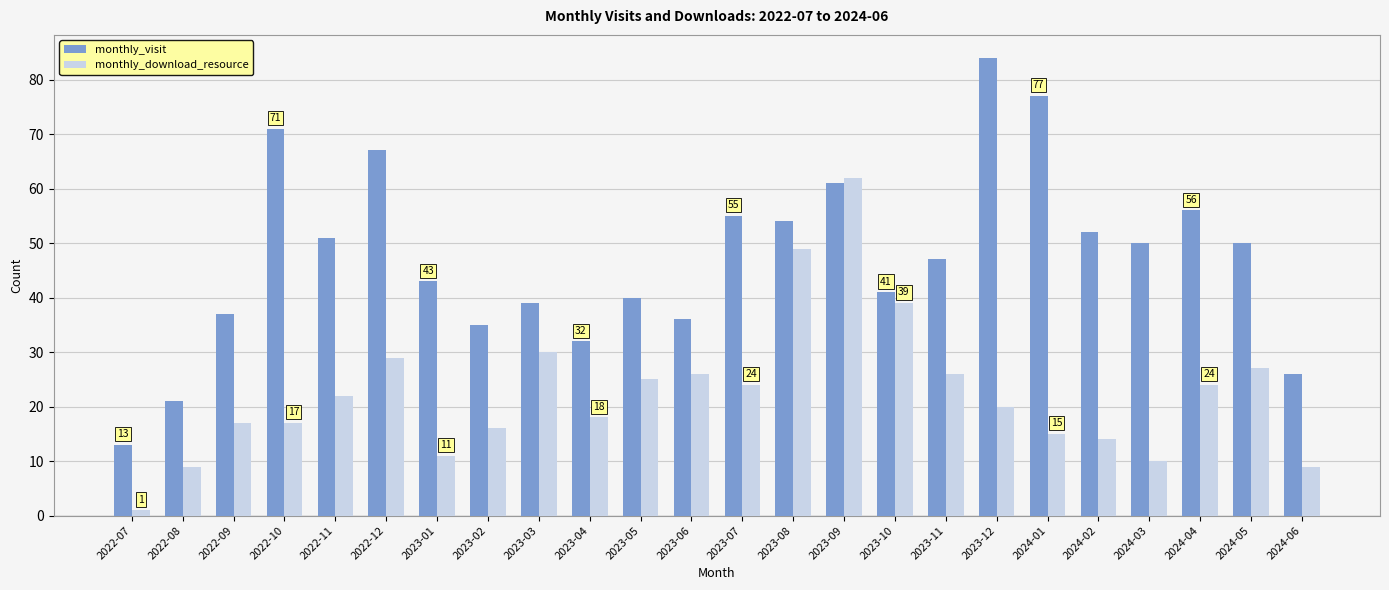

How many bars are there in each group?

2